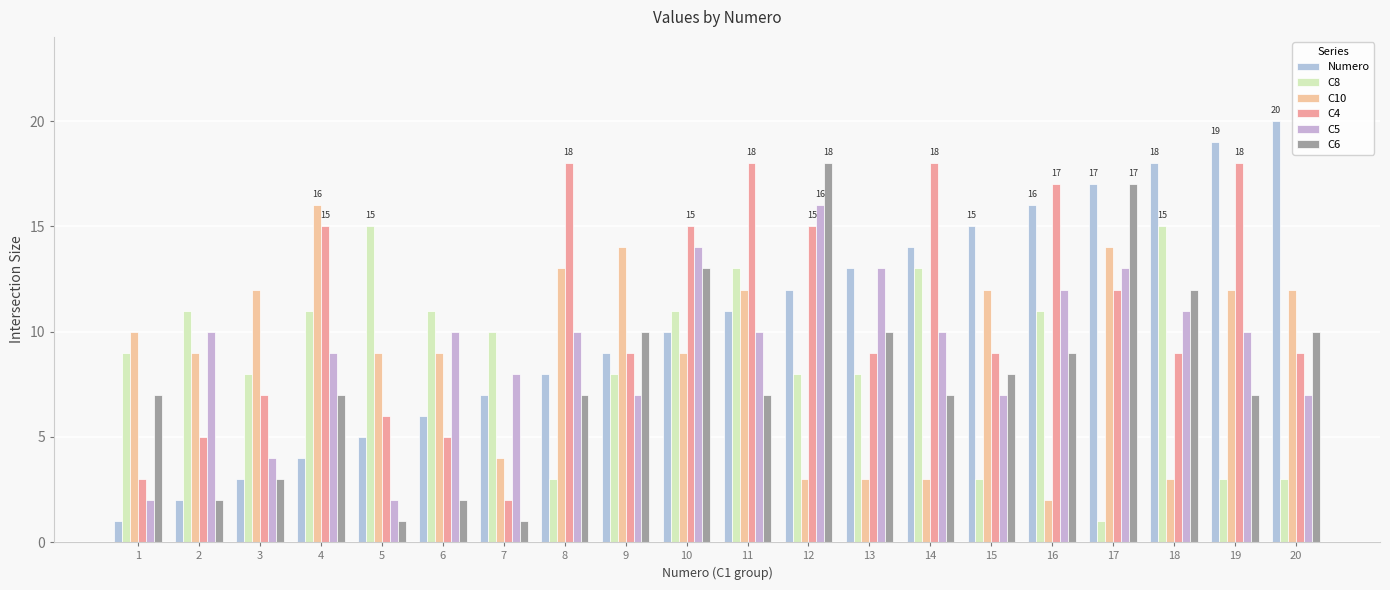

What is the smallest value displayed?

1